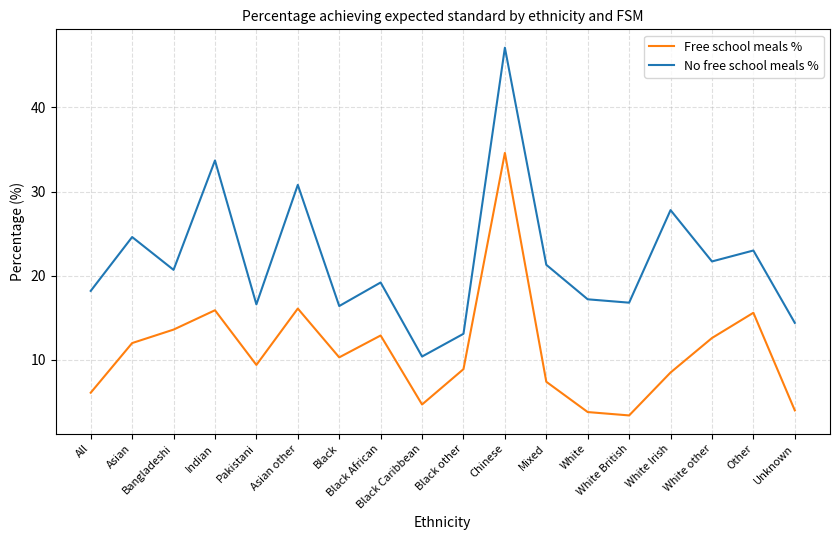

Where does the Free school meals % series first go above 10?

Asian